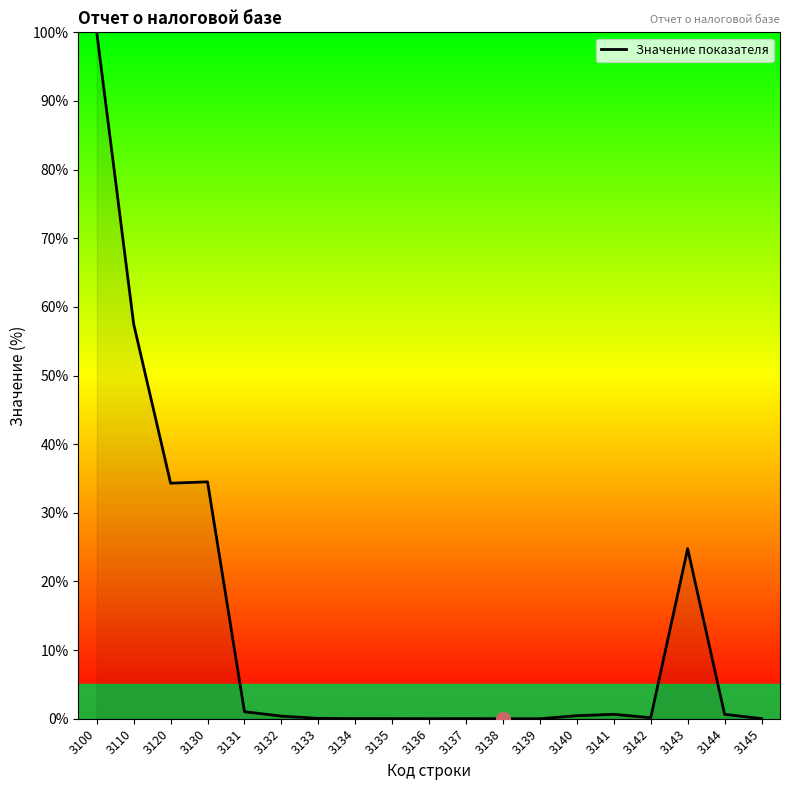

What is the greatest value displayed?

100.0